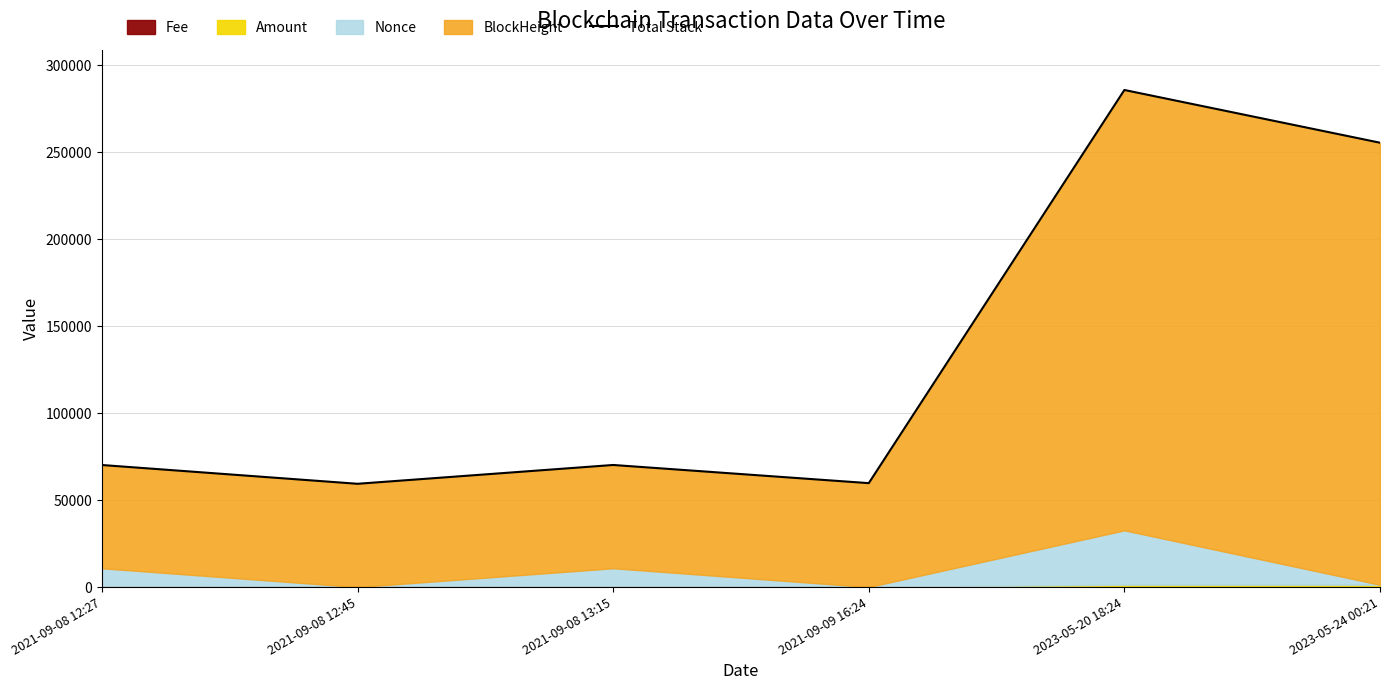

What is the change in value from 2021-09-08 13:15 to 2023-05-24 00:21?

+185332.0